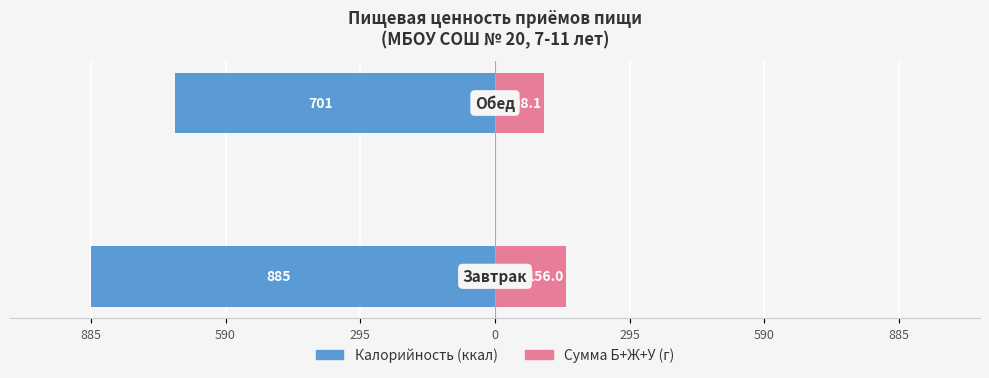

The Сумма Б+Ж+У (г) series shows 70.3 at 590. True or false?

False